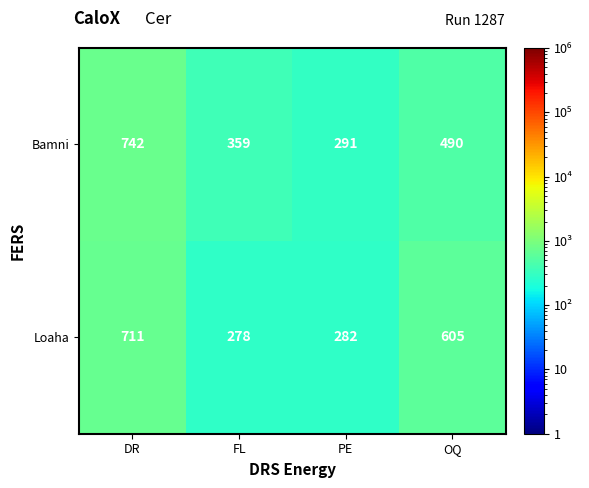

True or false: Loaha has a value of 605 at OQ.

True